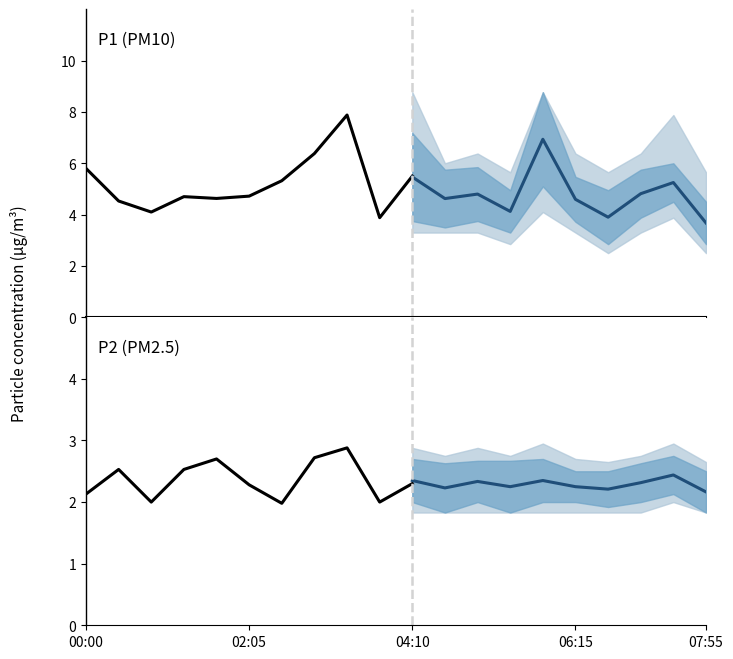

List the series in order of their peak value, highest first.

P1, P2